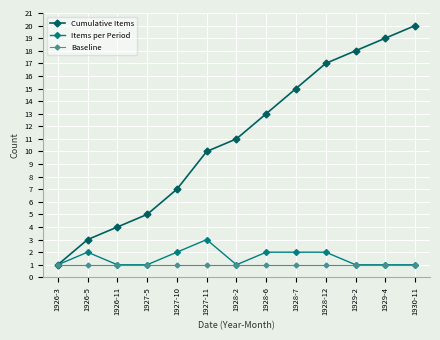

Which series has the widest spread of values?

Cumulative Items